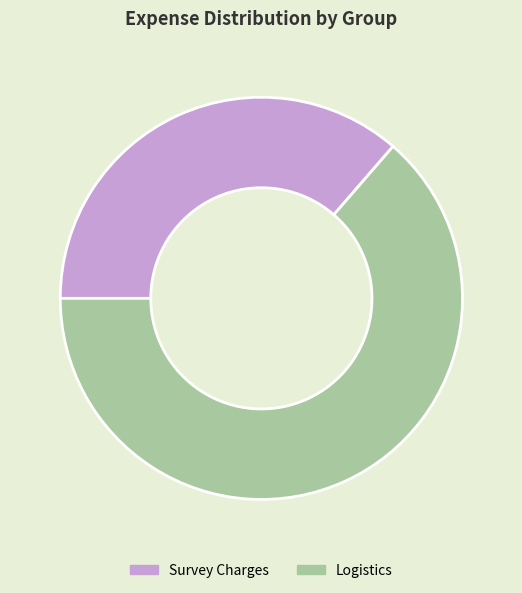

Between Logistics and Survey Charges, which is larger?

Logistics